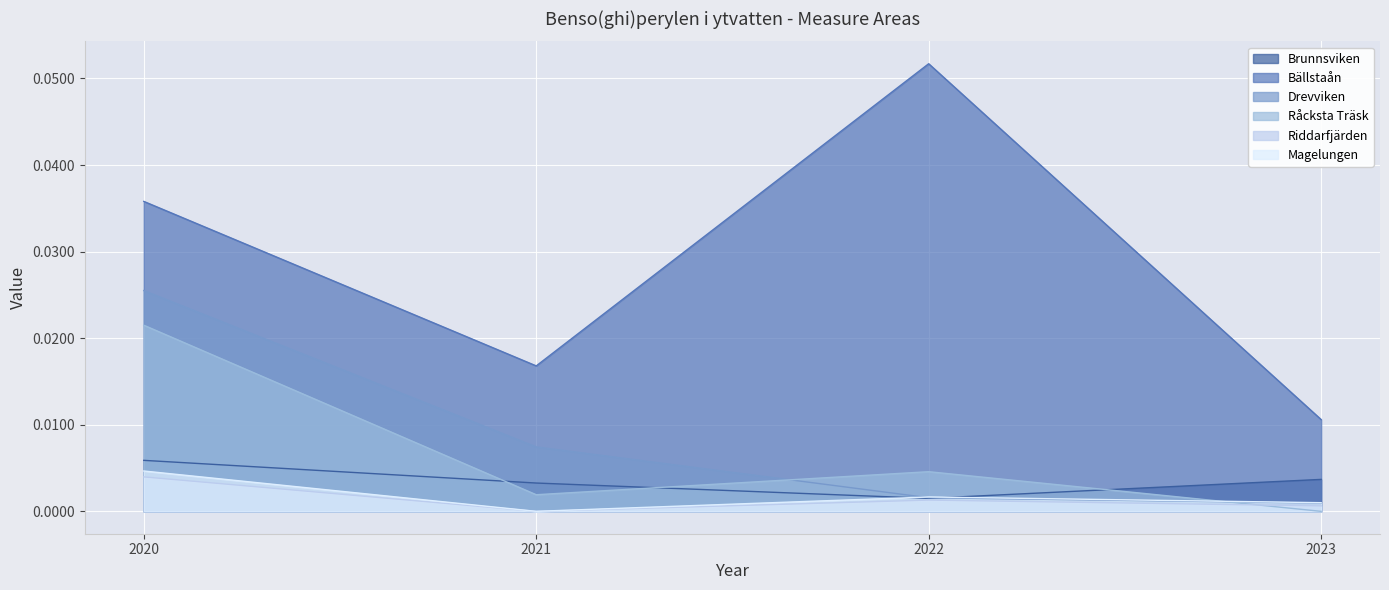

Reading right to left, transcribe all the data shown in this chart.

Brunnsviken: 0.0	0.0	0.0	0.0
Bällstaån: 0.0	0.1	0.0	0.0
Drevviken: 0.0	0.0	0.0	0.0
Råcksta Träsk: 0.0	0.0	0.0	0.0
Riddarfjärden: 0.0	0.0	0.0	0.0
Magelungen: 0.0	0.0	0.0	0.0